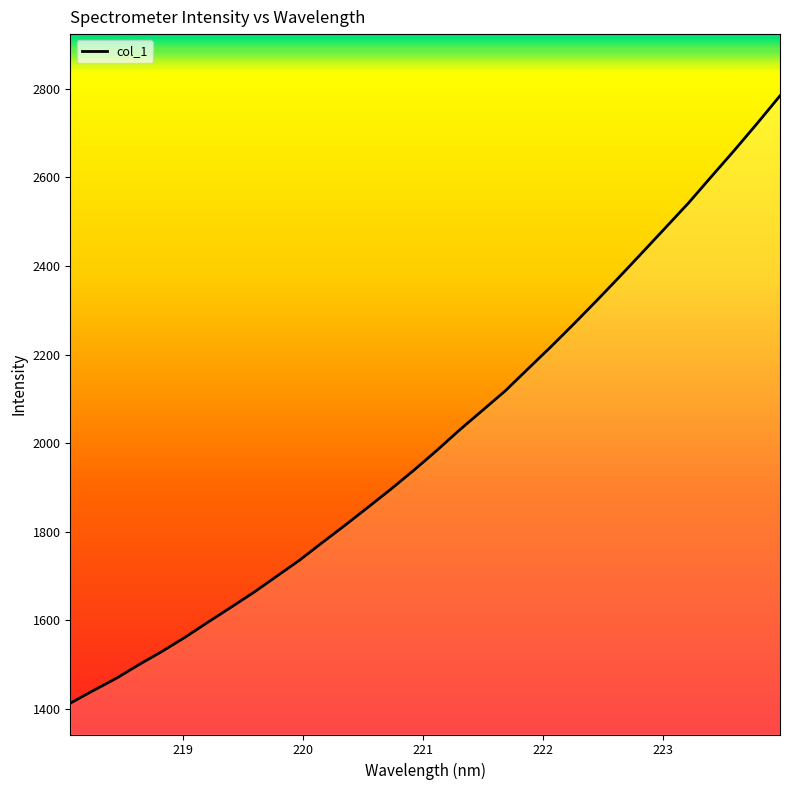

What is the difference between the maximum and minimum values?

1371.4